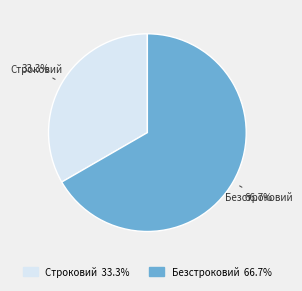

What percentage do Строковий and Безстроковий together represent?

100.0%